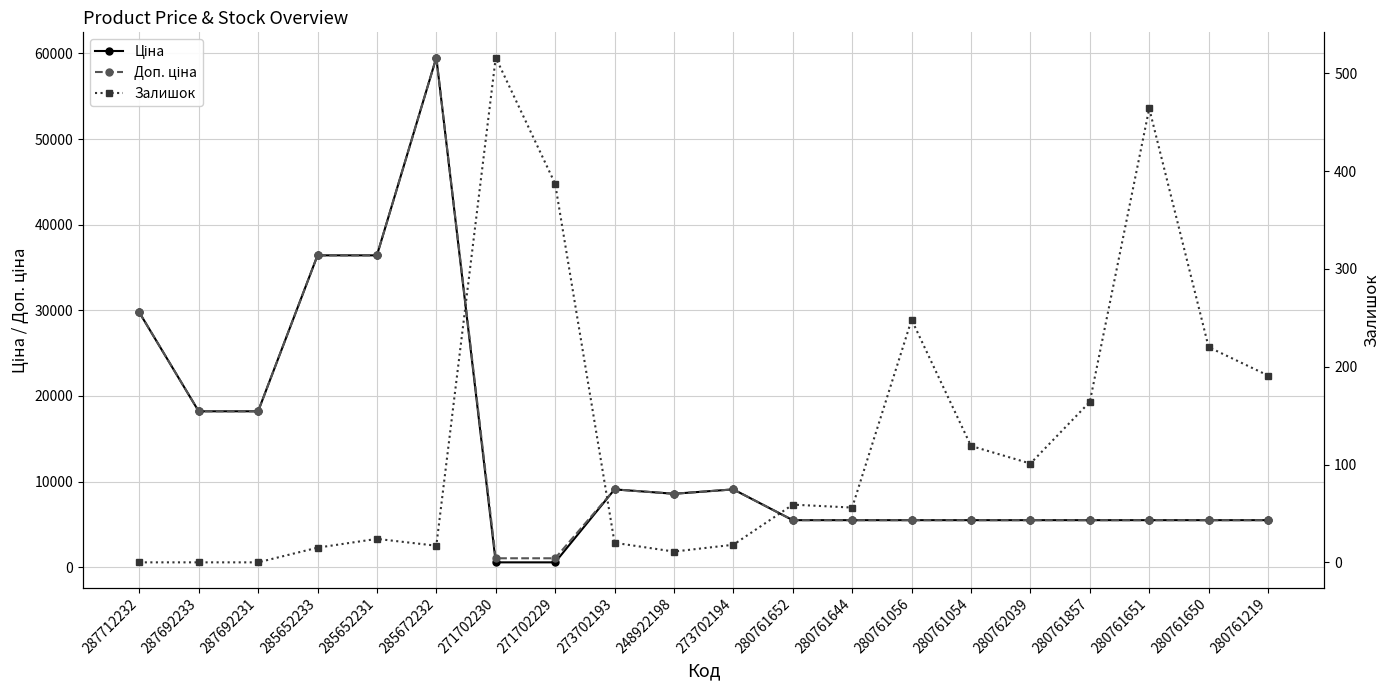

Reading right to left, list all the values displayed in this chart.

Ціна: 280761219=5497.3	280761650=5497.3	280761651=5497.3	280761857=5497.3	280762039=5497.3	280761054=5497.3	280761056=5497.3	280761644=5497.3	280761652=5497.3	273702194=9092.0	248922198=8581.1	273702193=9092.0	271702229=571.6	271702230=571.6	285672232=59523.0	285652231=36424.0	285652233=36424.0	287692231=18212.0	287692233=18212.0	287712232=29761.5
Доп. ціна: 280761219=5497.3	280761650=5497.3	280761651=5497.3	280761857=5497.3	280762039=5497.3	280761054=5497.3	280761056=5497.3	280761644=5497.3	280761652=5497.3	273702194=9092.0	248922198=8581.1	273702193=9092.0	271702229=1048.0	271702230=1048.0	285672232=59523.0	285652231=36424.0	285652233=36424.0	287692231=18212.0	287692233=18212.0	287712232=29761.5
Залишок: 280761219=191.0	280761650=220.0	280761651=464.0	280761857=164.0	280762039=101.0	280761054=119.0	280761056=248.0	280761644=56.0	280761652=59.0	273702194=18.0	248922198=11.0	273702193=20.0	271702229=387.0	271702230=516.0	285672232=17.0	285652231=24.0	285652233=15.0	287692231=0.0	287692233=0.0	287712232=0.0